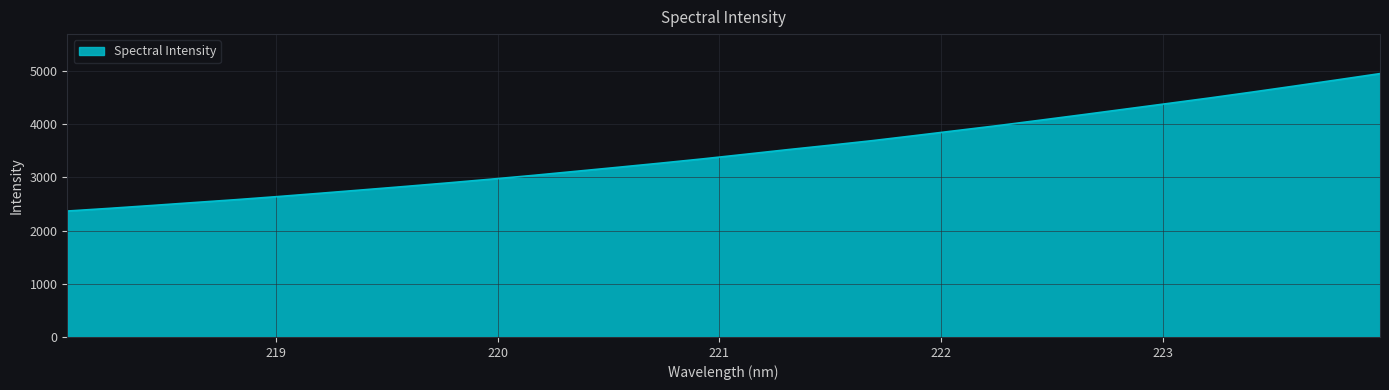

What is the maximum value shown in the chart?

4947.1